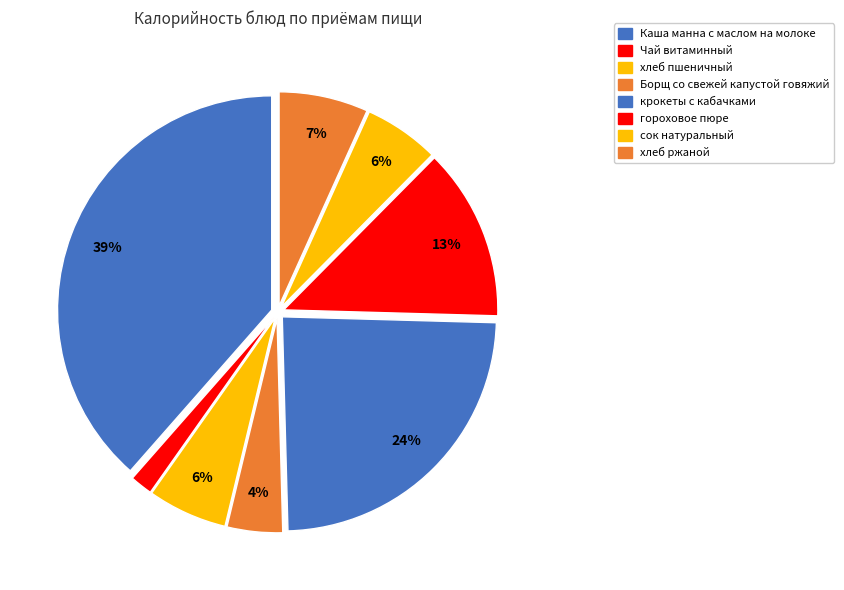

Rank the categories by value from highest to lowest.

Каша манна с маслом на молоке, крокеты с кабачками, гороховое пюре, хлеб ржаной, хлеб пшеничный, сок натуральный, Борщ со свежей капустой говяжий, Чай витаминный